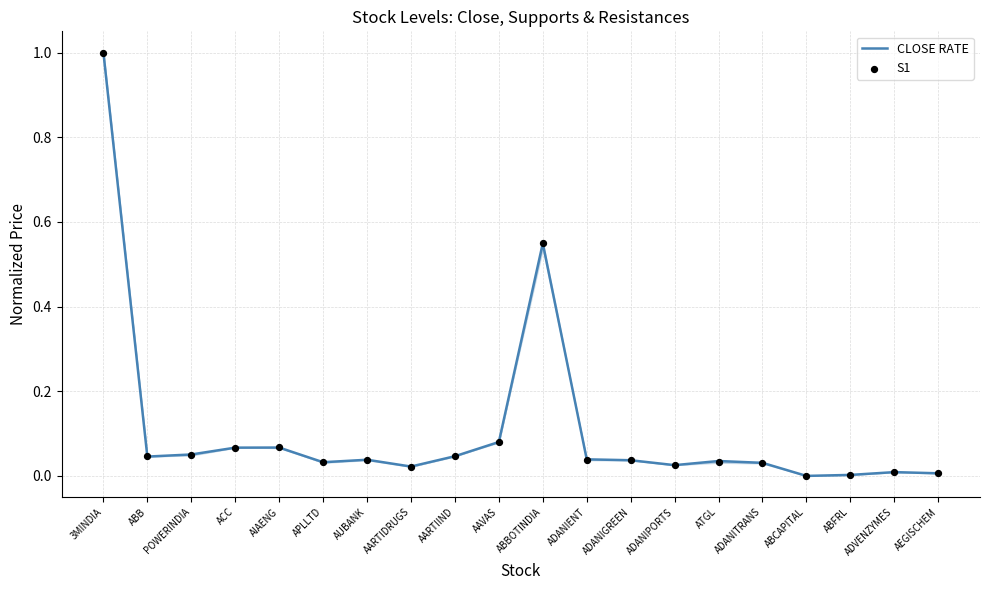

Which series contains the highest Y value?

CLOSE RATE